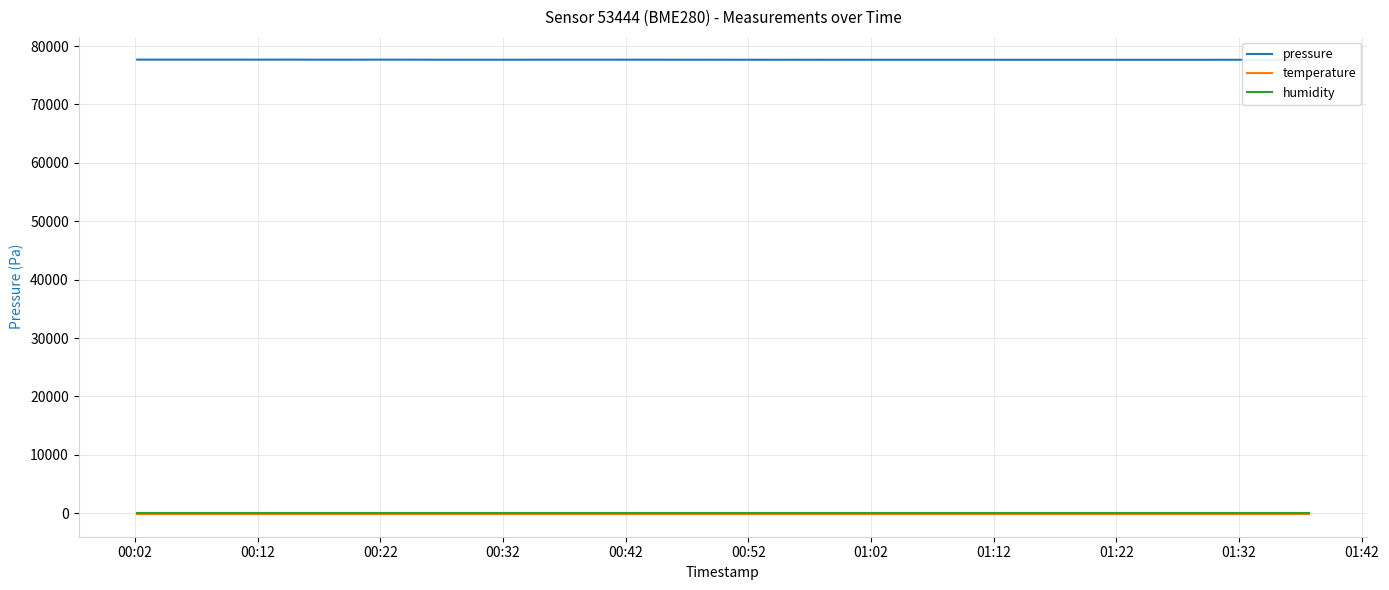

What is the label of the 11th point from the right?

01:32